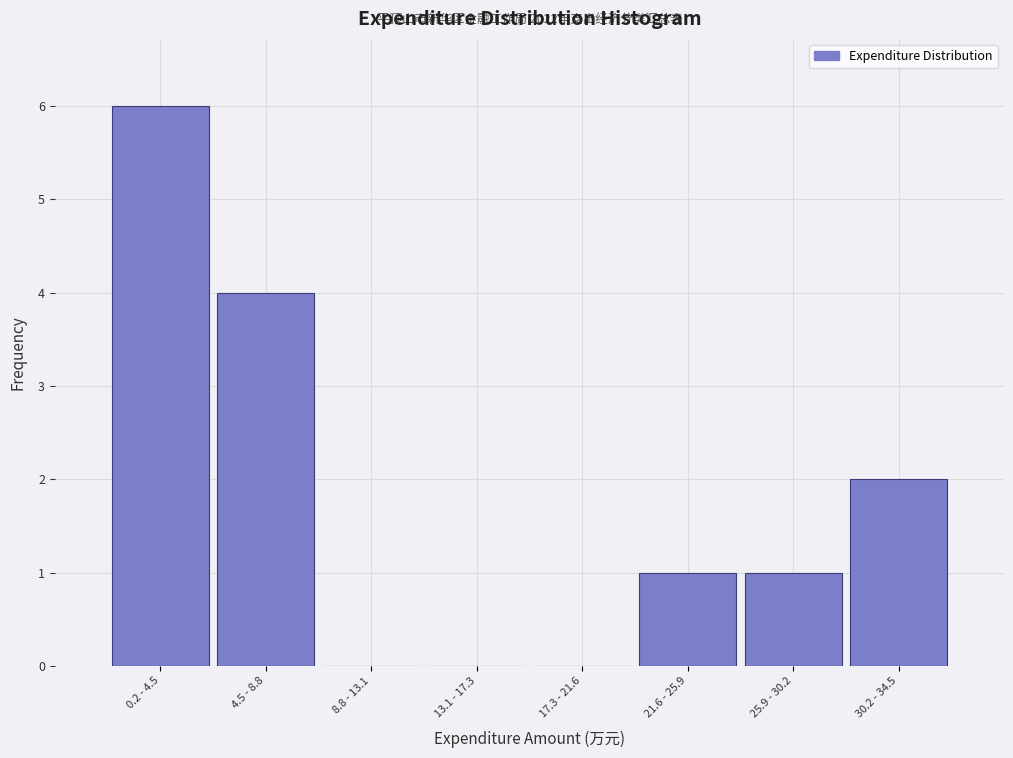

Reading right to left, extract all data points from this chart.

30.2 - 34.5=2	25.9 - 30.2=1	21.6 - 25.9=1	17.3 - 21.6=0	13.1 - 17.3=0	8.8 - 13.1=0	4.5 - 8.8=4	0.2 - 4.5=6